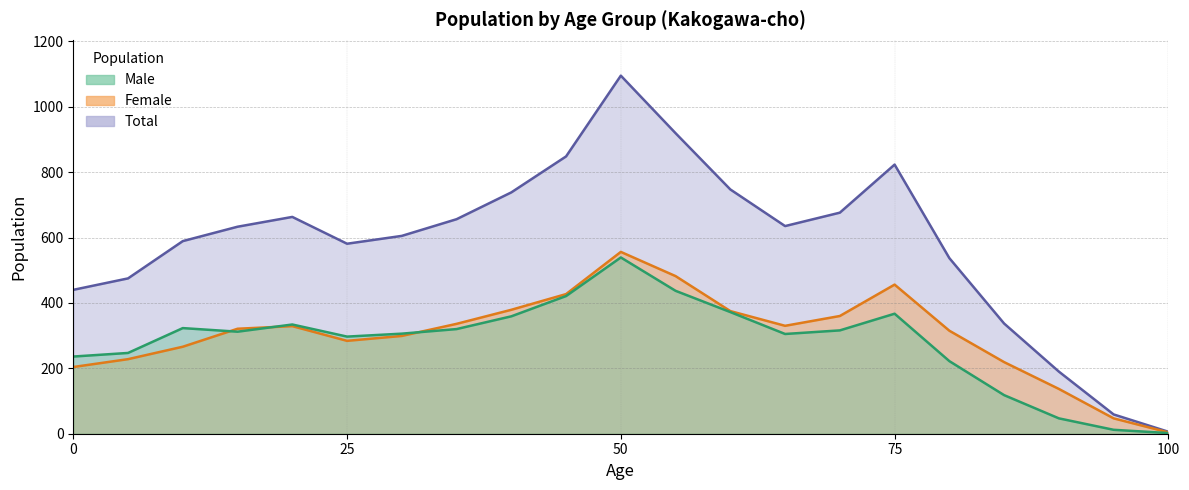

What is the average value of the Male series?

281